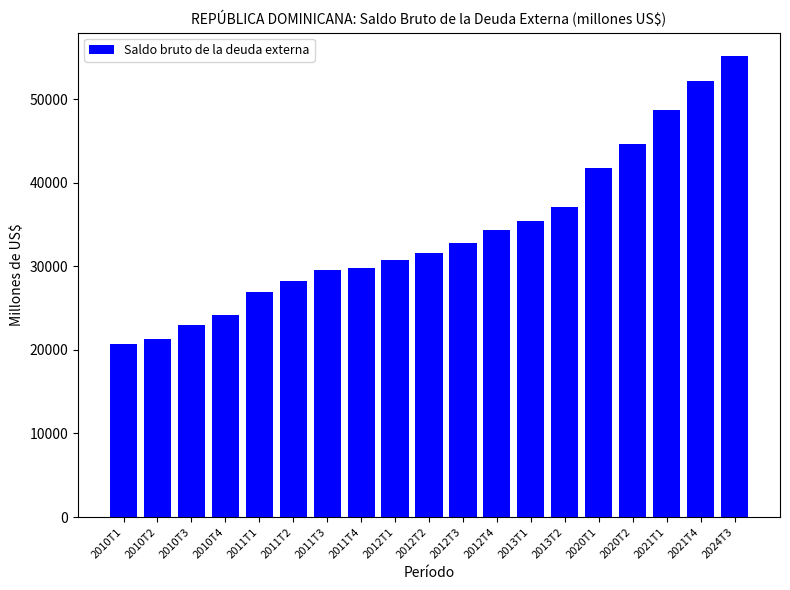

What is the change in value from 2011T3 to 2013T2?

+7554.8